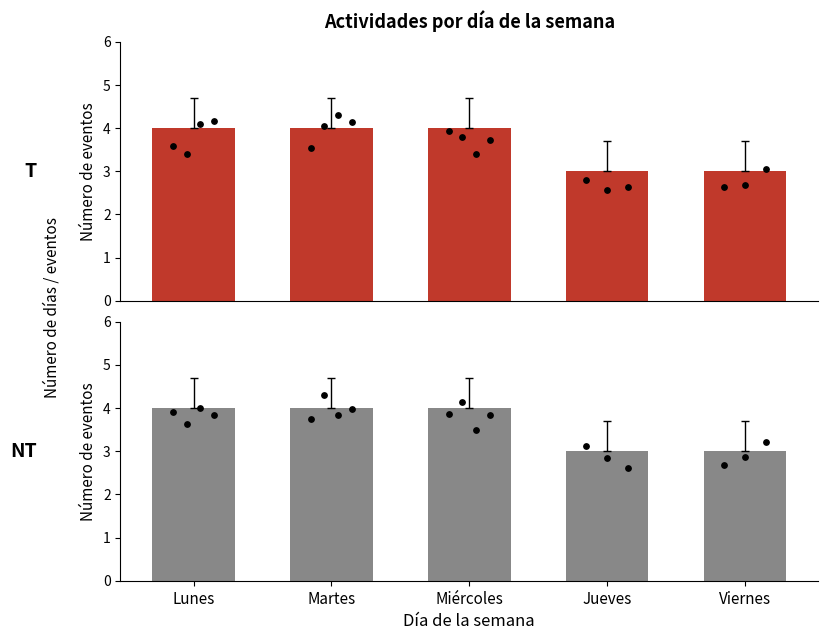

Which series has the widest spread of Y values?

T